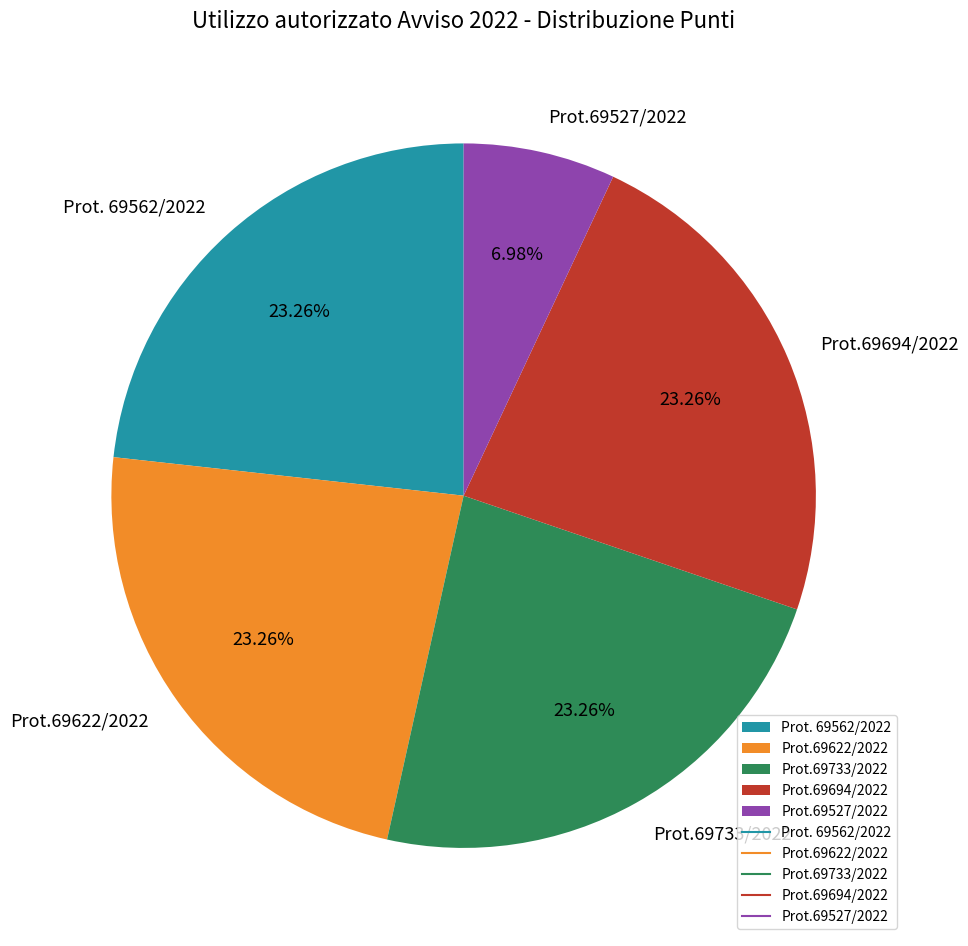

To the nearest percent, what portion does Prot.69733/2022 represent?

23%